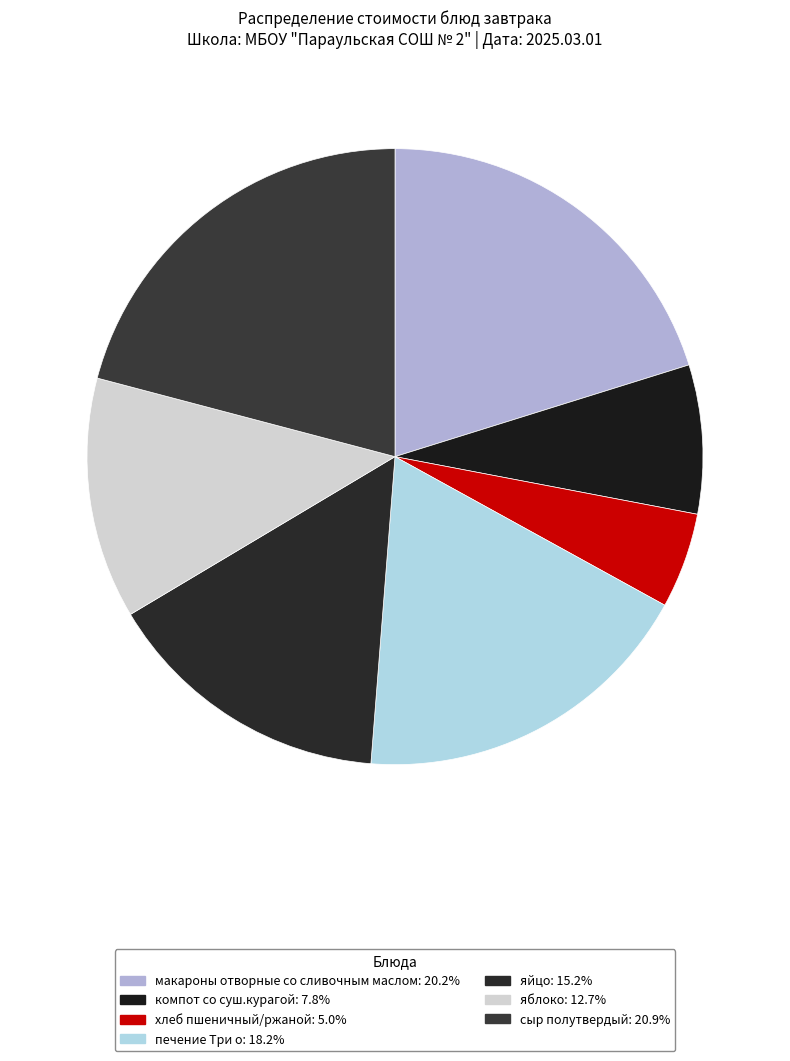

The печение Три о slice represents 11% of the pie. True or false?

False